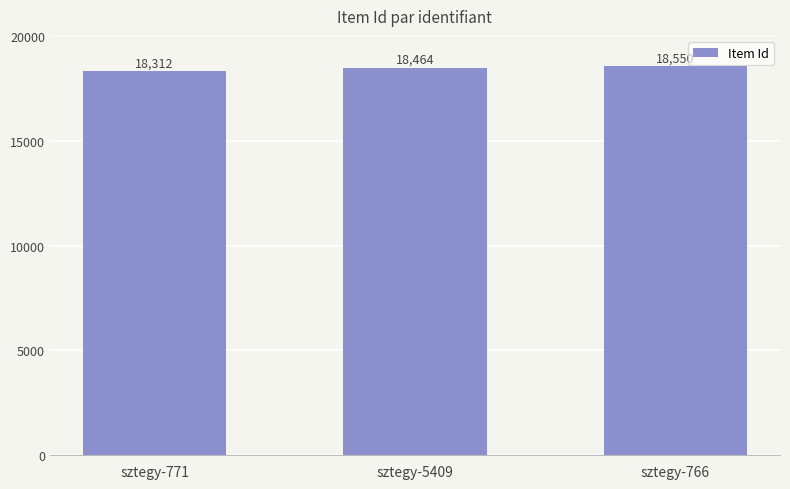

What is the maximum value shown in the chart?

18550